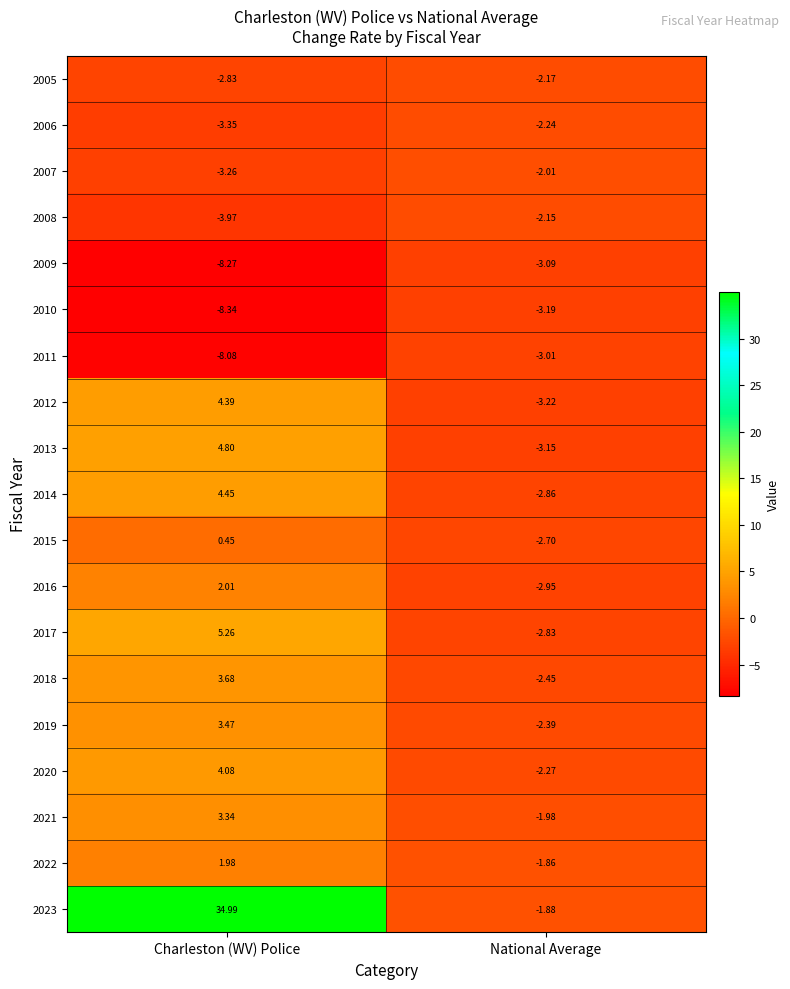

Rank the categories by 2020 value from lowest to highest.

National Average, Charleston (WV) Police